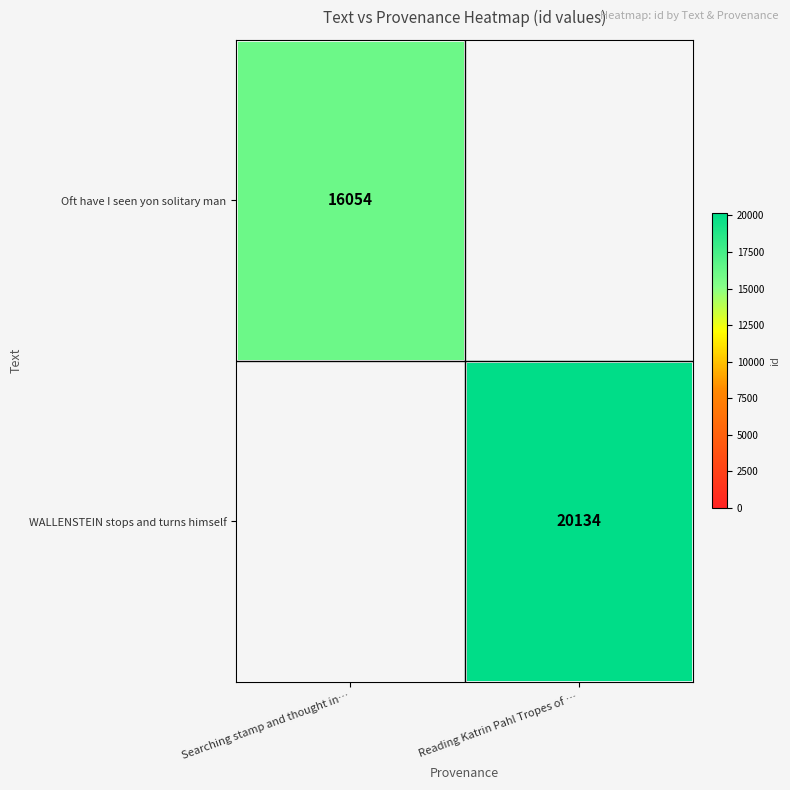

The WALLENSTEIN stops and turns himself series shows 13214 at Reading Katrin Pahl Tropes of …. True or false?

False